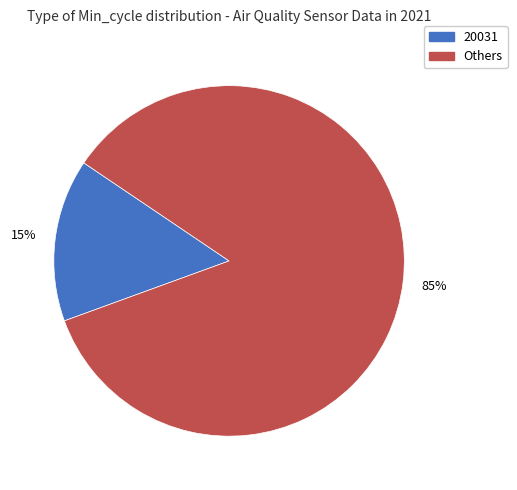

To the nearest percent, what is the average slice percentage?

50%